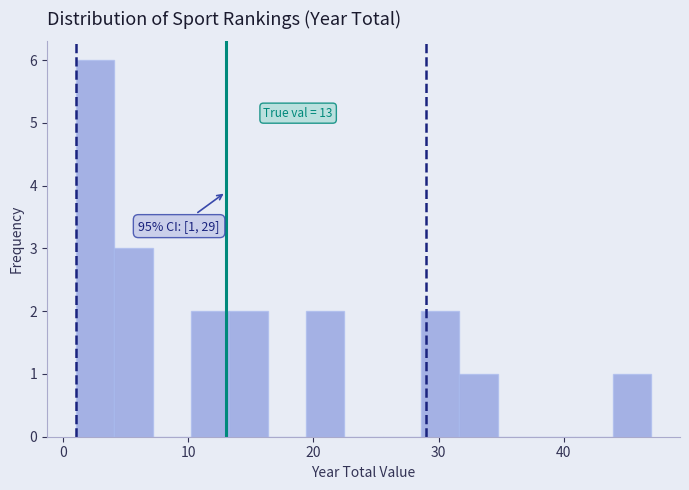

Around what value on the x-axis is the tallest bar? Give the approximate position of its centre, as read against the axis.

3